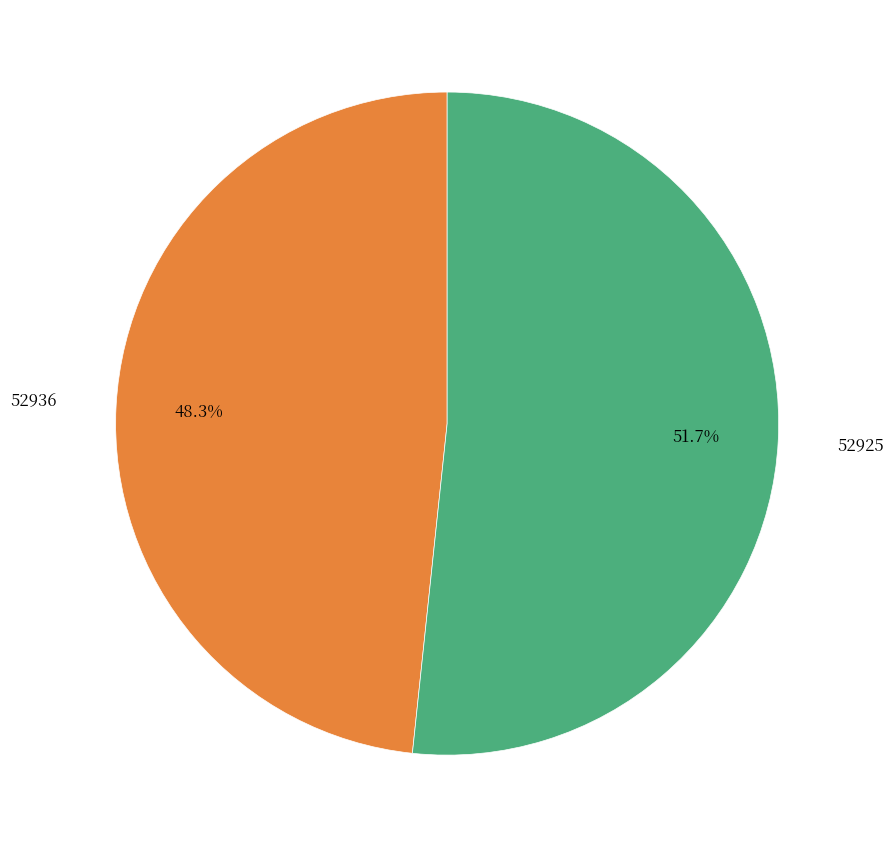

Is there any slice that represents more than half of the pie?

Yes